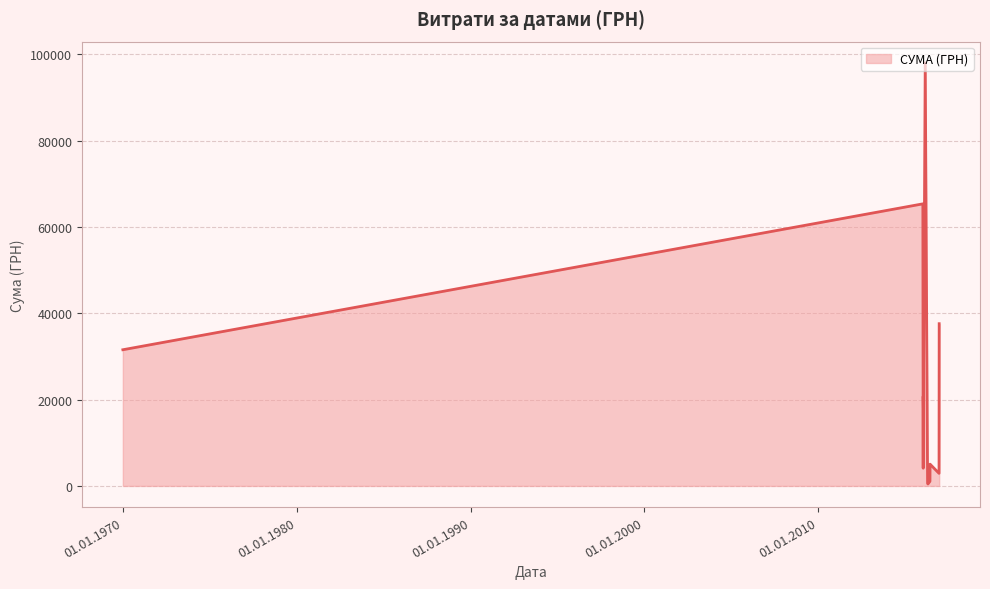

What is the difference between the maximum and minimum values?

97582.2